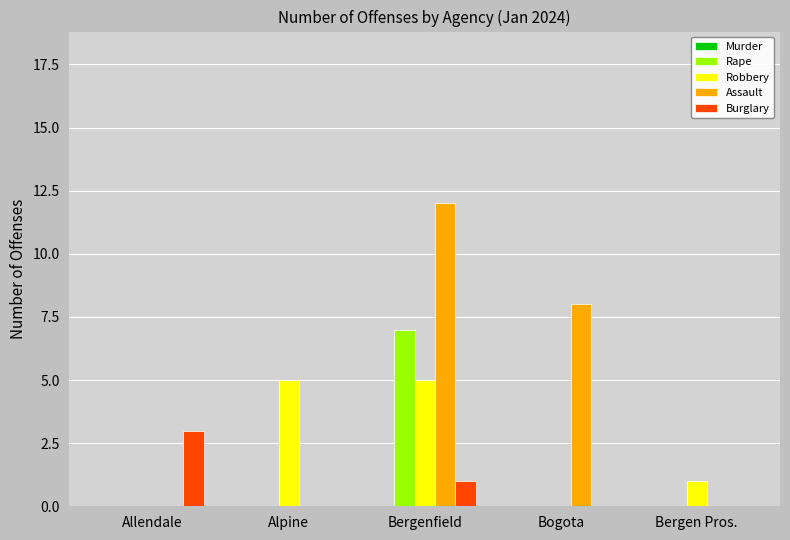

Which series changed the most between Bergenfield and Bogota?

Rape